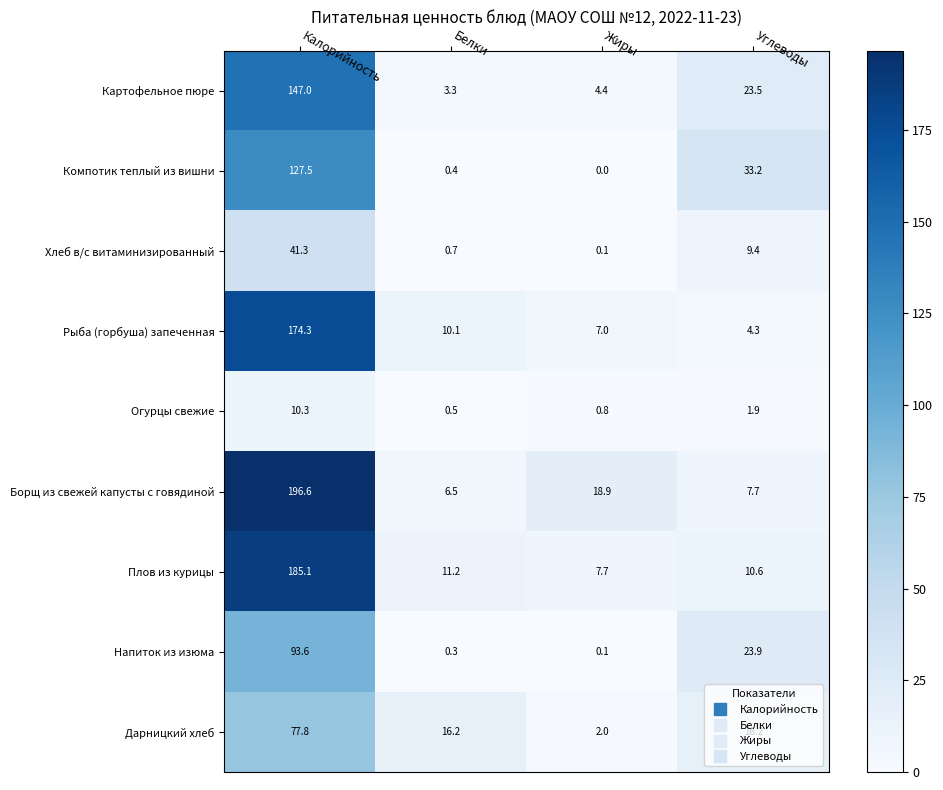

Rank the series at Углеводы from lowest to highest value.

Огурцы свежие, Рыба (горбуша) запеченная, Борщ из свежей капусты с говядиной, Хлеб в/с витаминизированный, Плов из курицы, Дарницкий хлеб, Картофельное пюре, Напиток из изюма, Компотик теплый из вишни